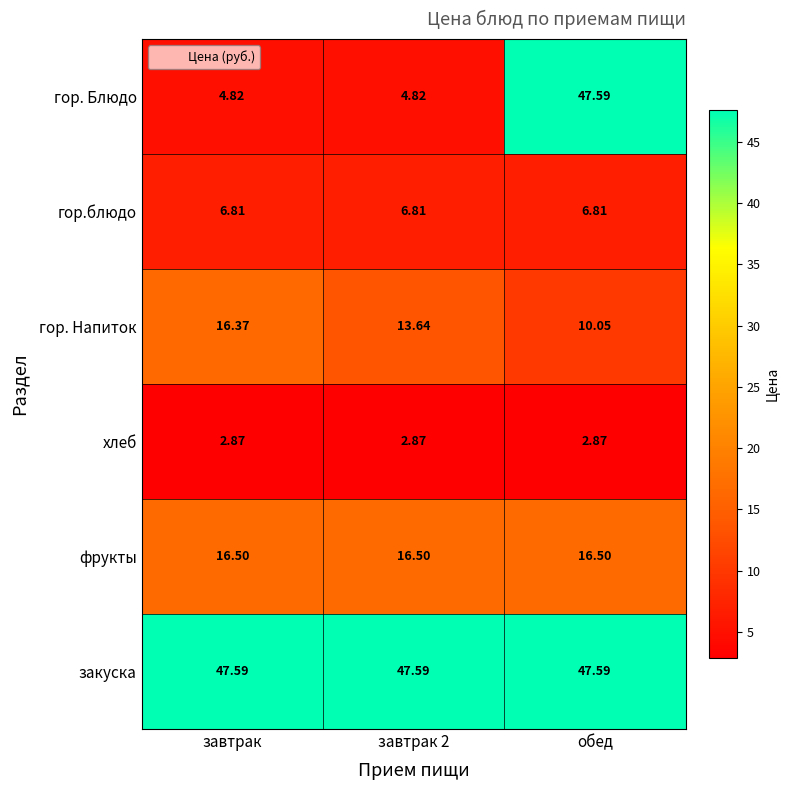

Which series has the largest total across all categories?

закуска